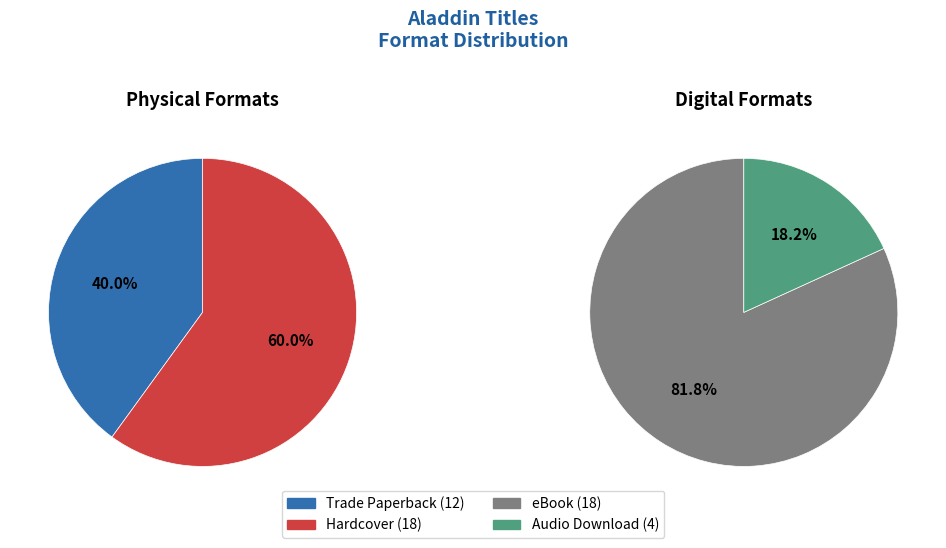

Which has a higher value, Trade Paperback or eBook?

eBook